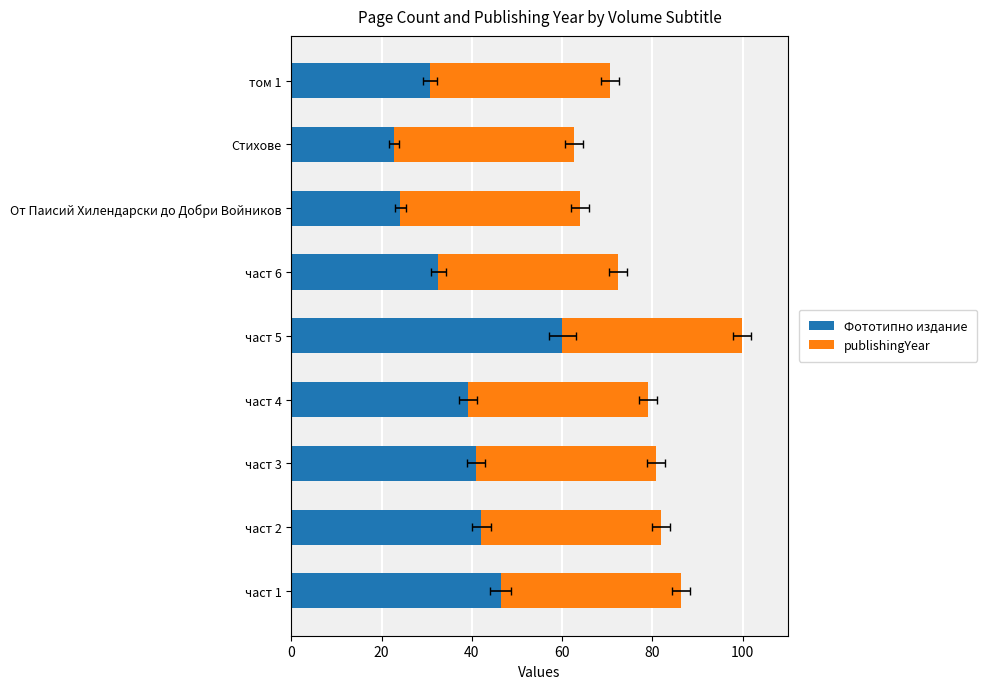

How many groups of bars are there?

9